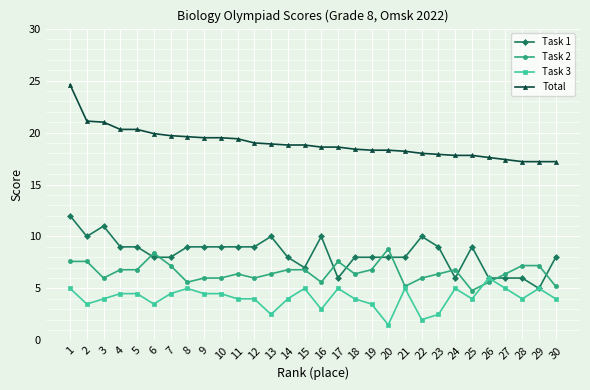

The Total series shows 6.1 at 15. True or false?

False